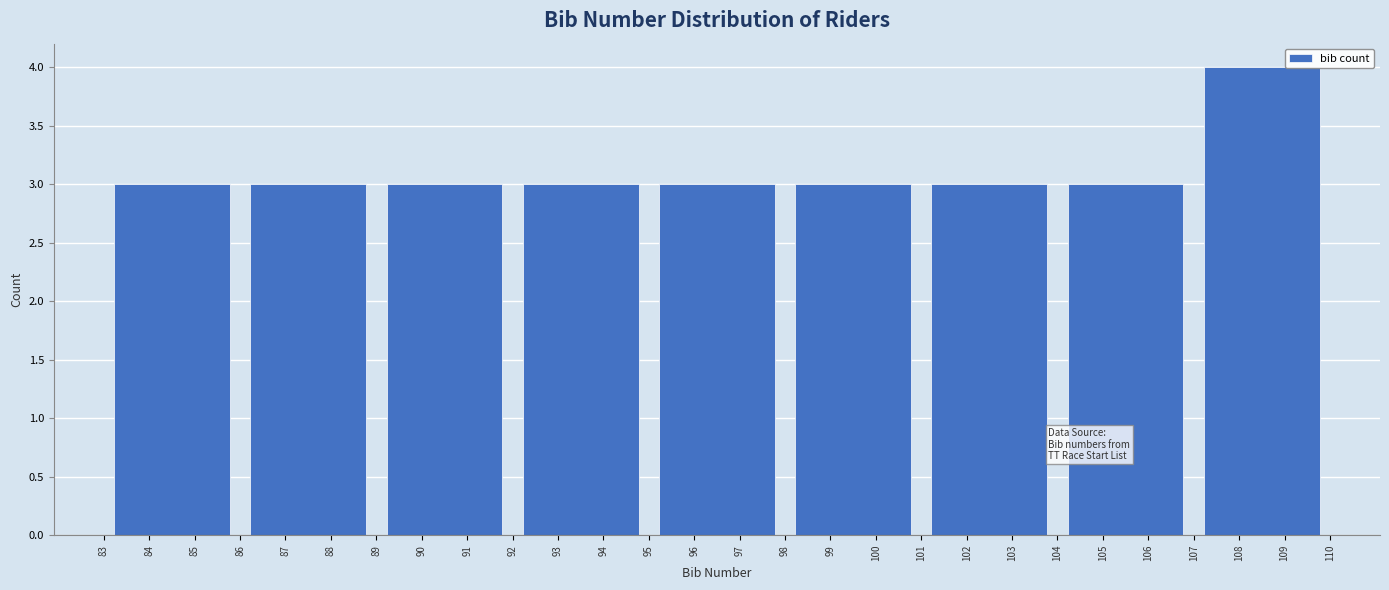

Reading left to right, transcribe this chart: for each bar, give the range it covers on the x-axis and its height. The values are not printed on the chart, so give them approximately, as read against the axis.

83 to 86: 3
86 to 89: 3
89 to 92: 3
92 to 95: 3
95 to 98: 3
98 to 101: 3
101 to 104: 3
104 to 107: 3
107 to 110: 4